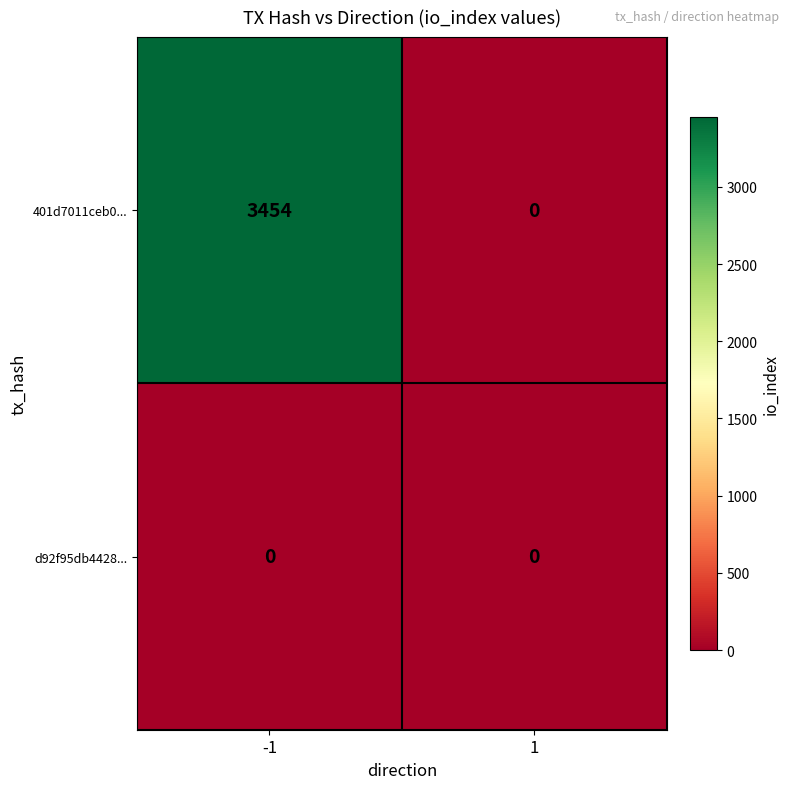

Reading left to right, extract all data points from this chart.

401d7011ceb0...: 3454	0
d92f95db4428...: 0	0